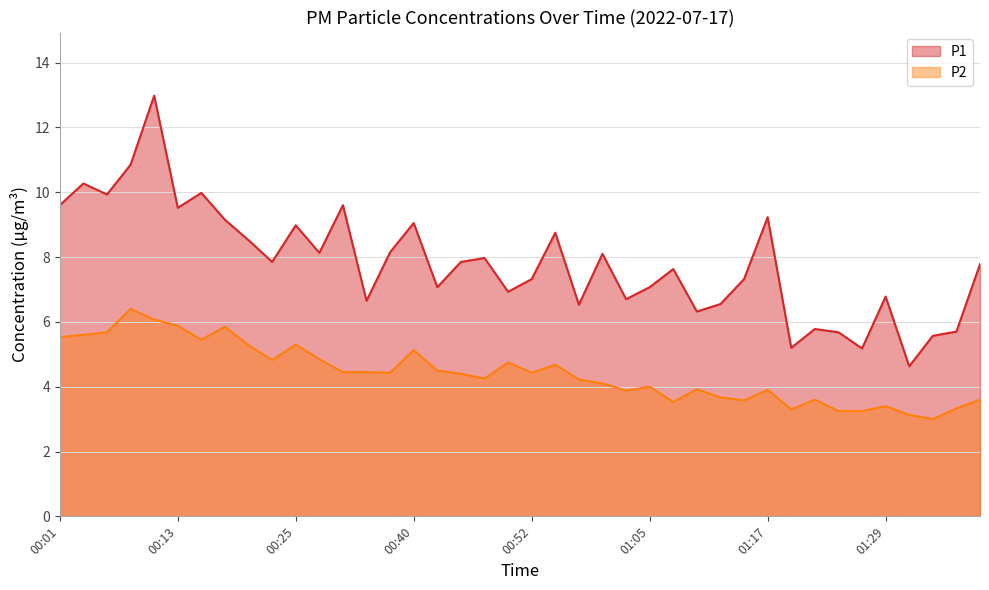

At which category is the sum across all series the highest?

00:11